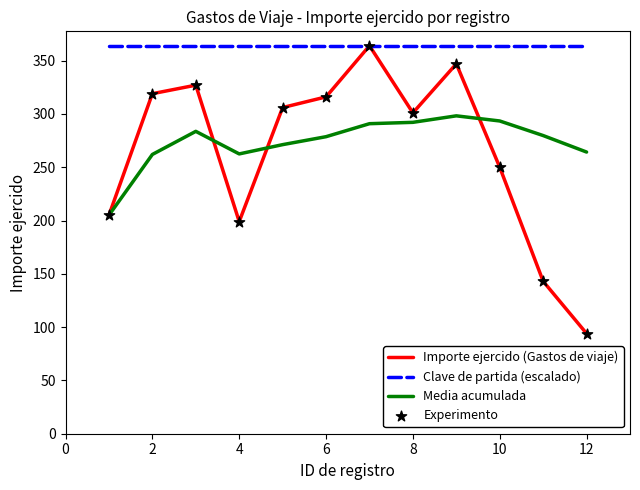

At how many categories does at least one series exceed 207?

12